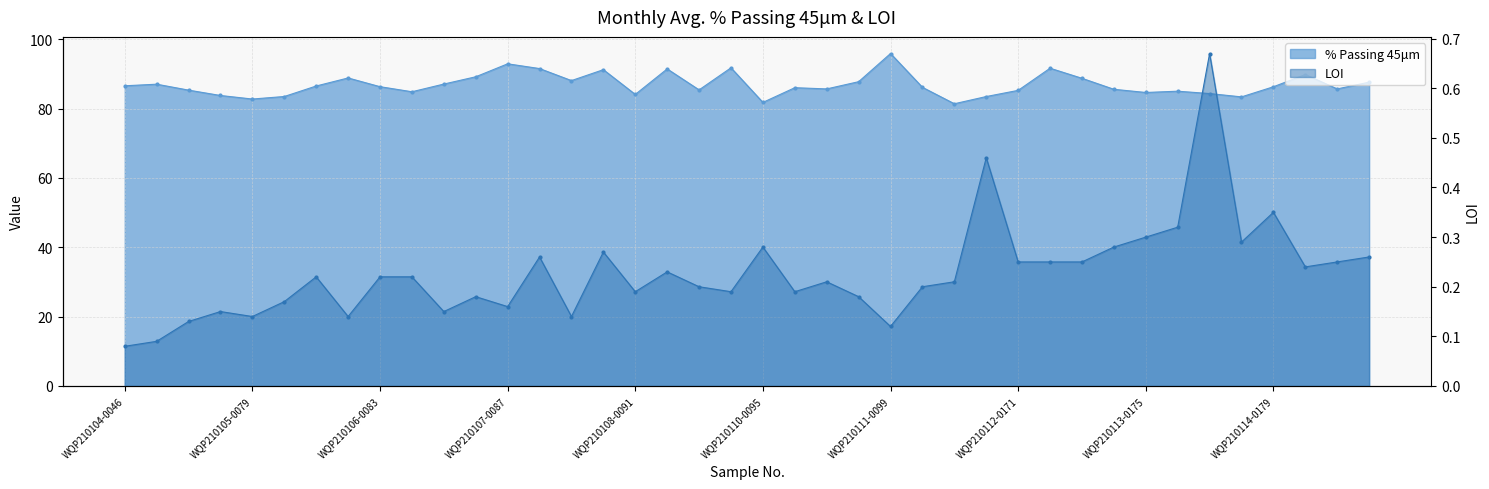

Reading left to right, transcribe all the data shown in this chart.

% Passing 45μm: 86.6	87.0	85.3	83.8	82.8	83.5	86.5	88.8	86.3	84.9	87.1	89.2	92.9	91.6	88.1	91.2	84.1	91.5	85.4	91.8	81.8	86.0	85.7	87.8	95.9	86.2	81.4	83.5	85.3	91.7	88.8	85.6	84.7	85.0	84.3	83.4	86.3	89.8	85.7	87.6
LOI: 0.1	0.1	0.1	0.1	0.1	0.2	0.2	0.1	0.2	0.2	0.1	0.2	0.2	0.3	0.1	0.3	0.2	0.2	0.2	0.2	0.3	0.2	0.2	0.2	0.1	0.2	0.2	0.5	0.2	0.2	0.2	0.3	0.3	0.3	0.7	0.3	0.3	0.2	0.2	0.3